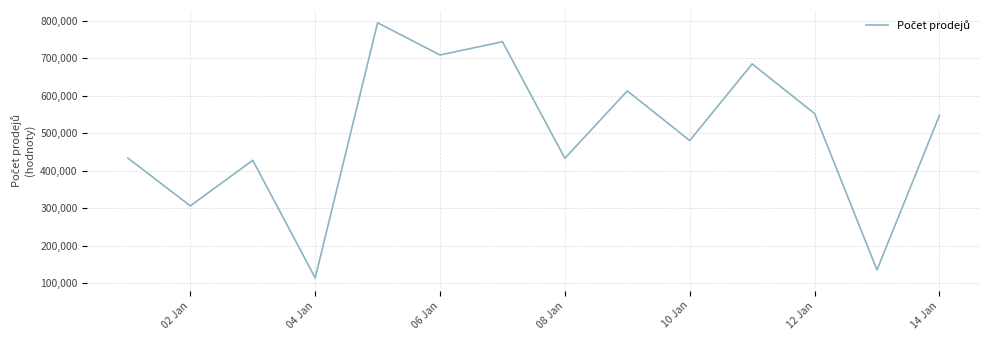

What is the difference between the maximum and minimum values?

679756